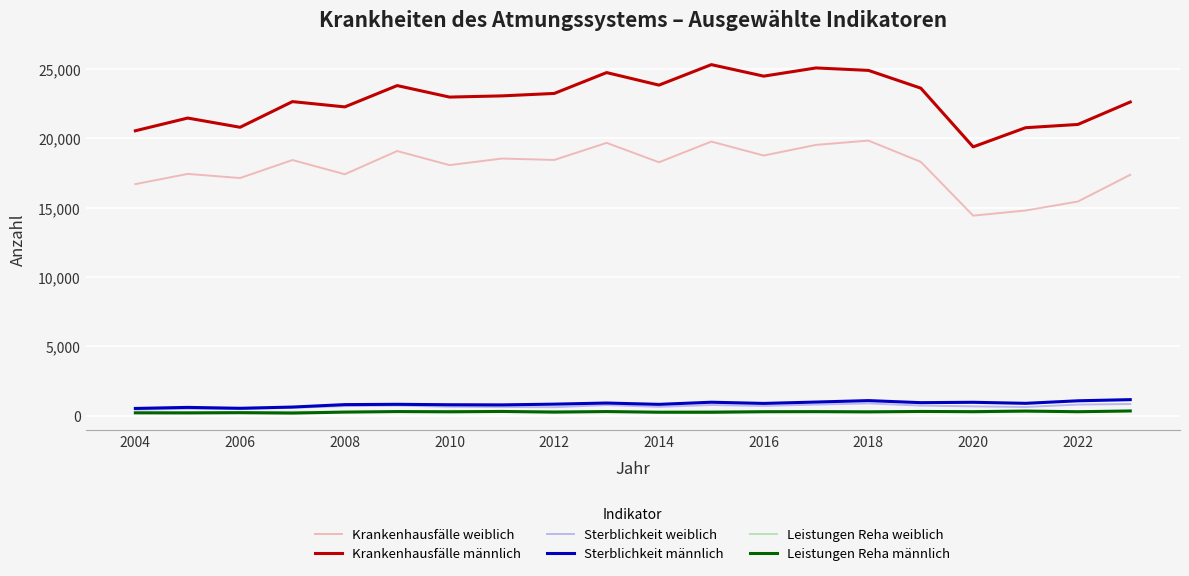

True or false: Krankenhausfälle männlich and Leistungen Reha weiblich cross at least once.

False